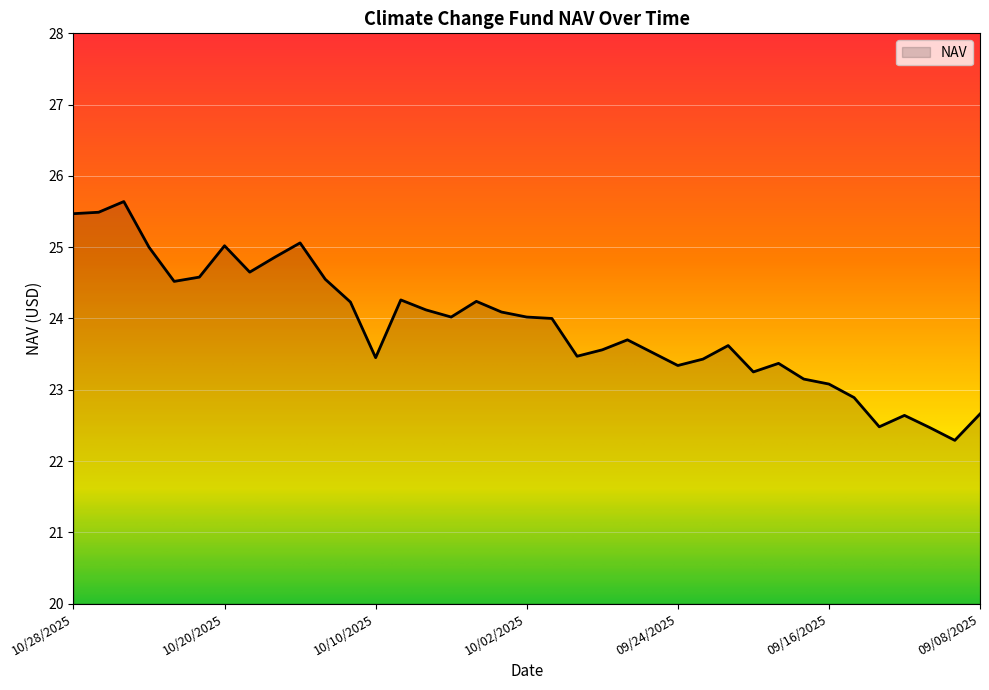

What is the greatest value displayed?

25.6